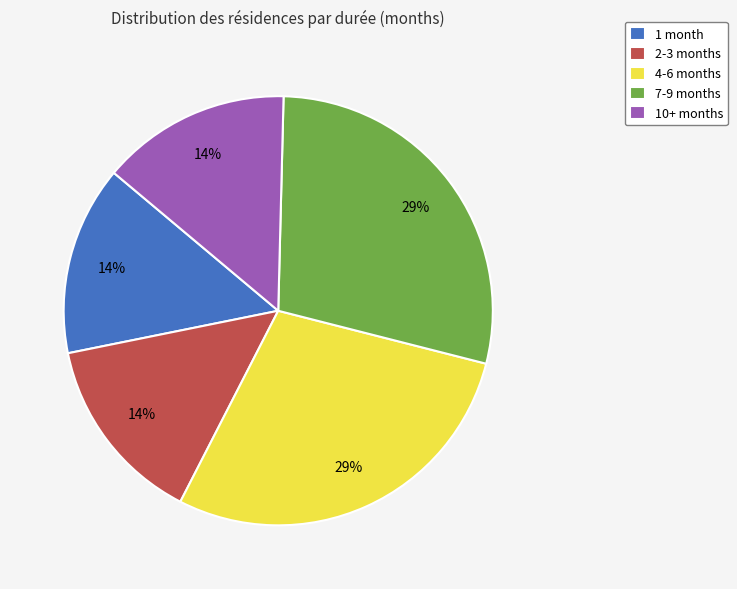

Does any single category account for the majority?

No